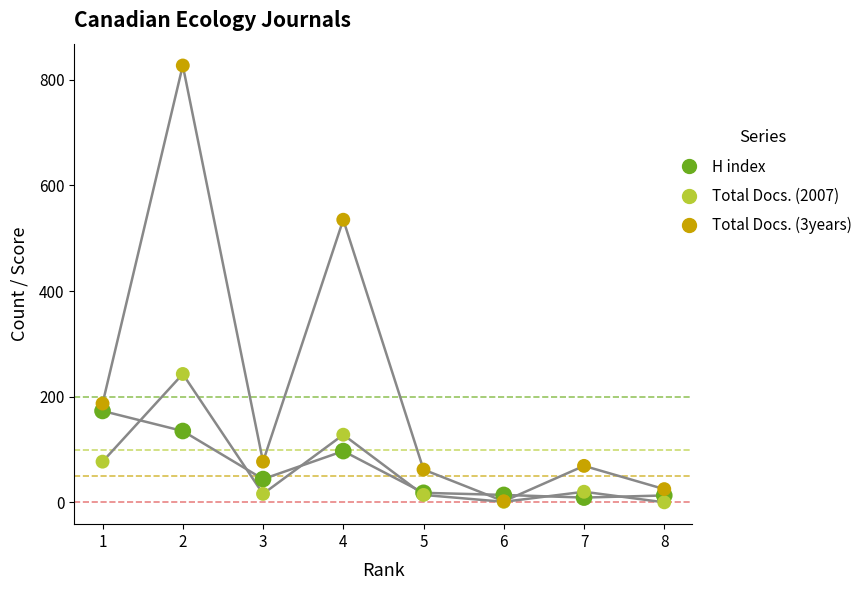

Across all series, what Y value is closest to 413?

535